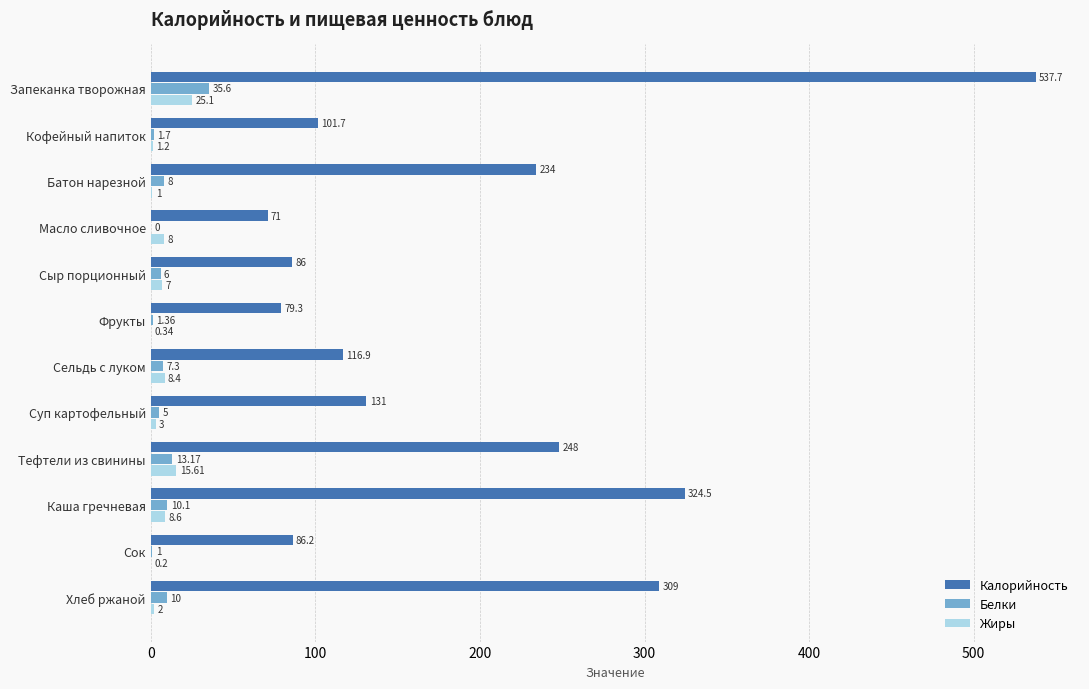

What is the sum of all Калорийность values?

2325.3